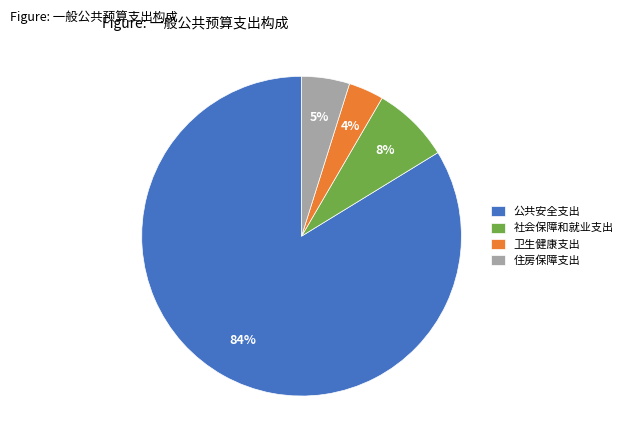

Count the number of slices in the pie.

4